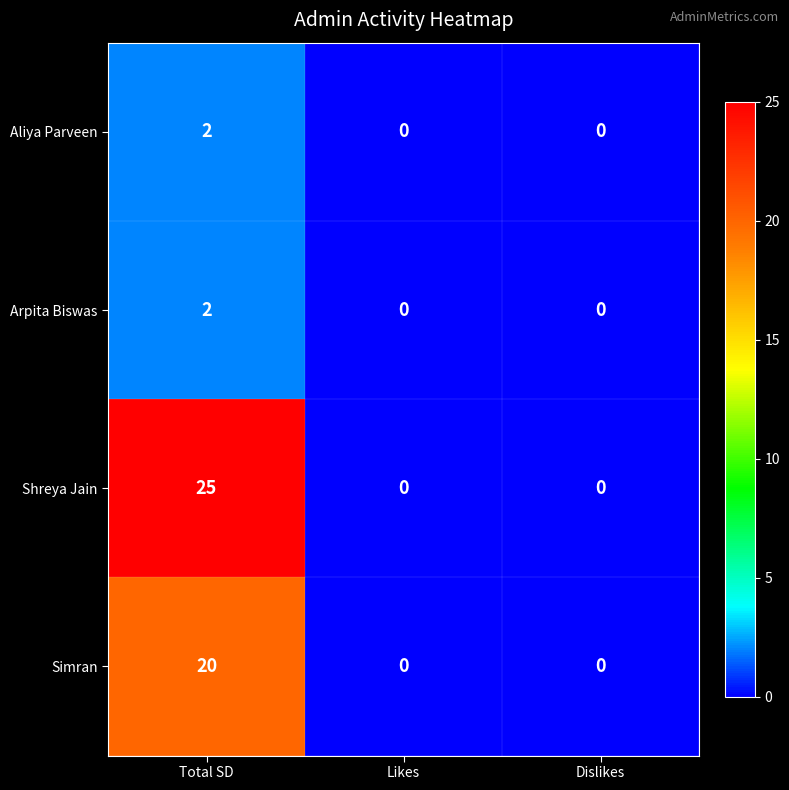

Reading left to right, list all the values displayed in this chart.

Aliya Parveen: Total SD=2	Likes=0	Dislikes=0
Arpita Biswas: Total SD=2	Likes=0	Dislikes=0
Shreya Jain: Total SD=25	Likes=0	Dislikes=0
Simran: Total SD=20	Likes=0	Dislikes=0